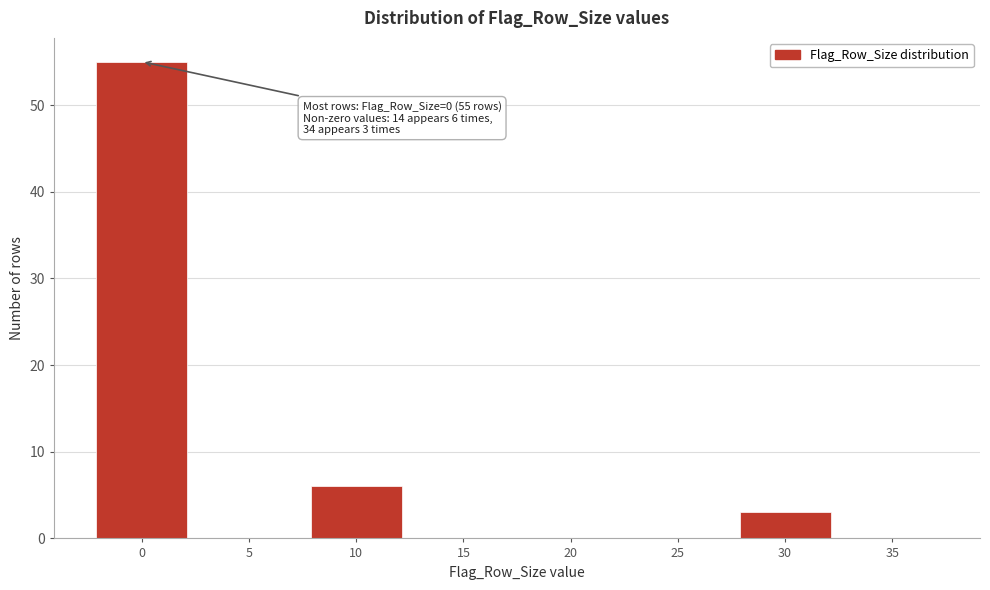

Reading right to left, list all the values displayed in this chart.

35=0	30=3	25=0	20=0	15=0	10=6	5=0	0=55